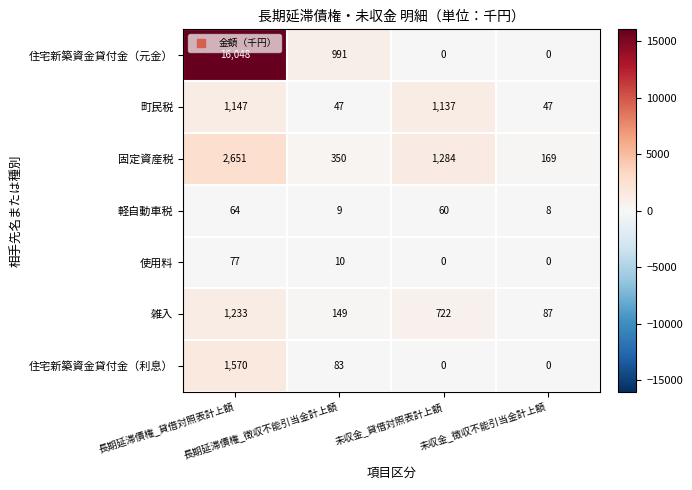

Which series has the widest spread of values?

住宅新築資金貸付金（元金）